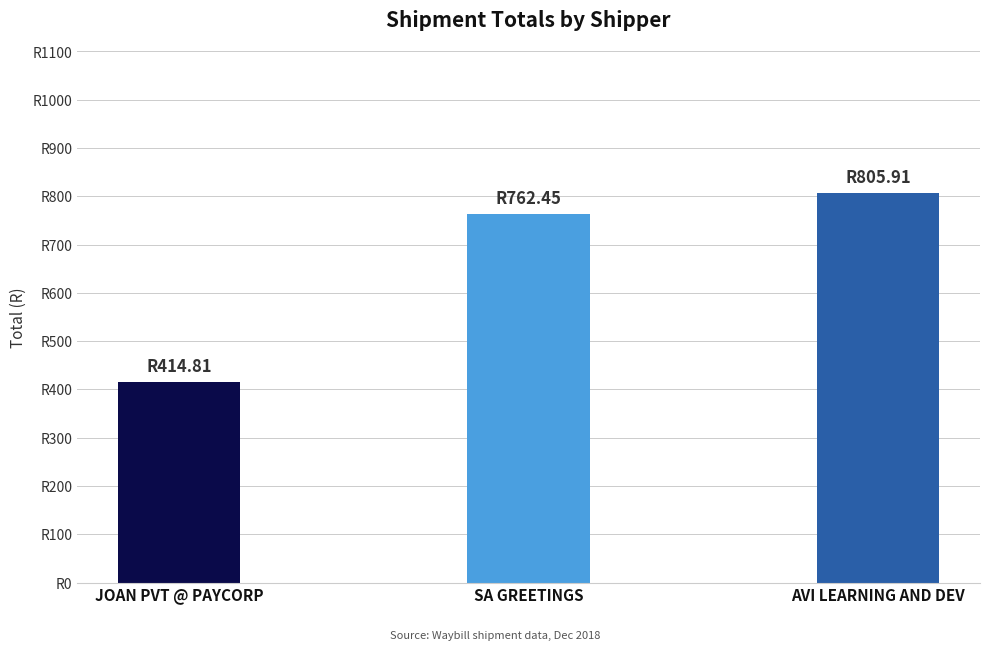

What is the greatest value displayed?

805.9